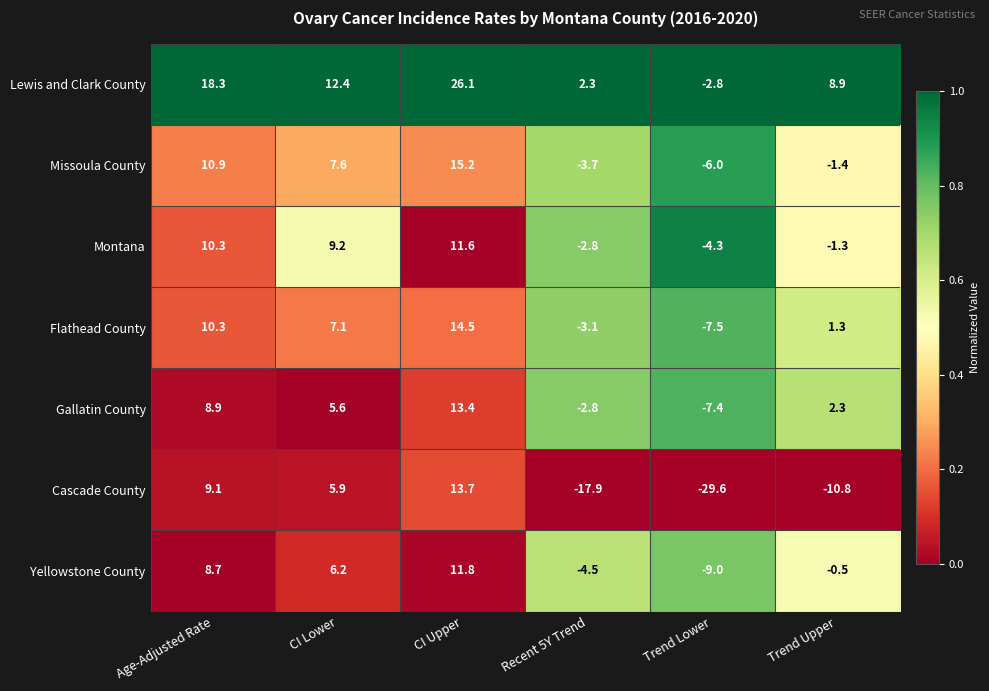

Read the Lewis and Clark County value at Trend Lower.

-2.8